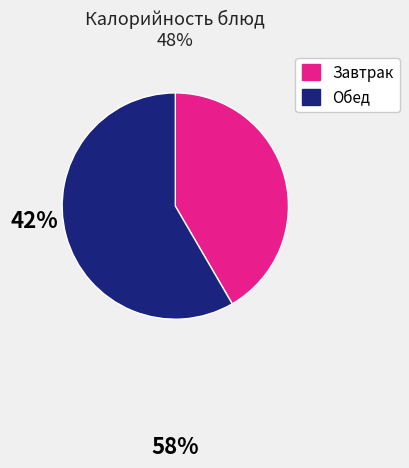

How many segments does this pie chart have?

2